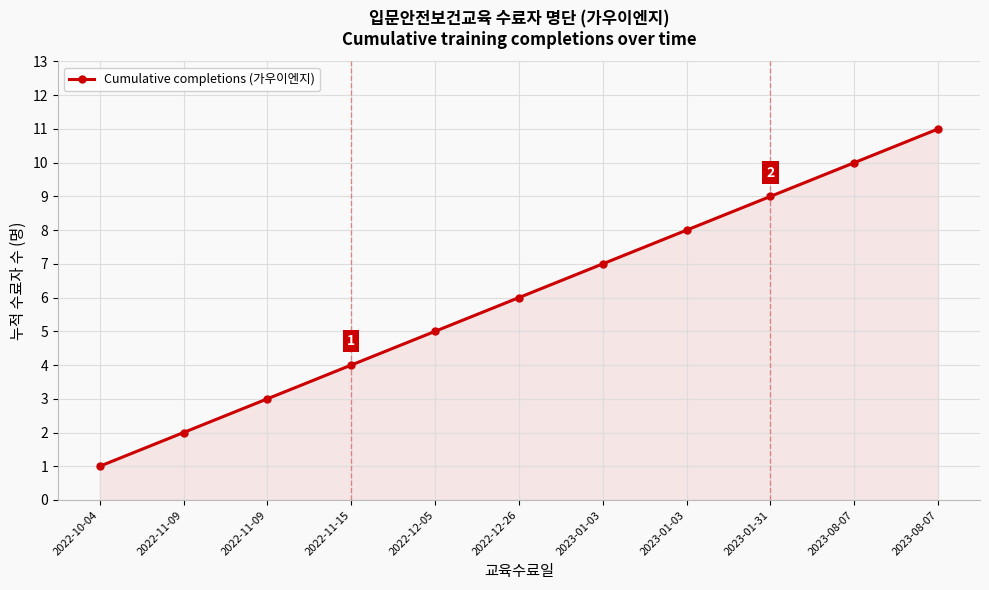

What is the label of the 6th point from the right?

2022-12-26